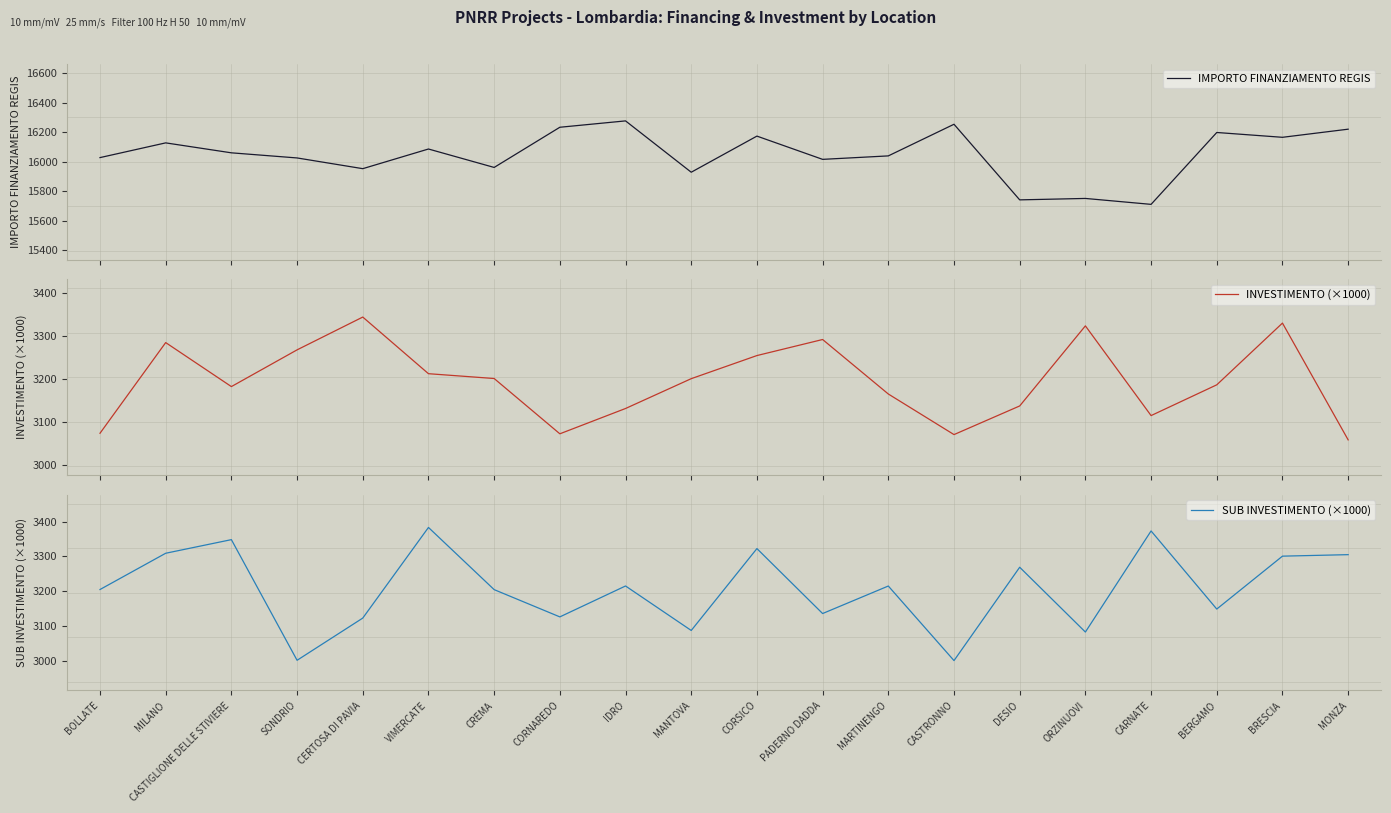

Is this an area chart (filled region under the line)?

No